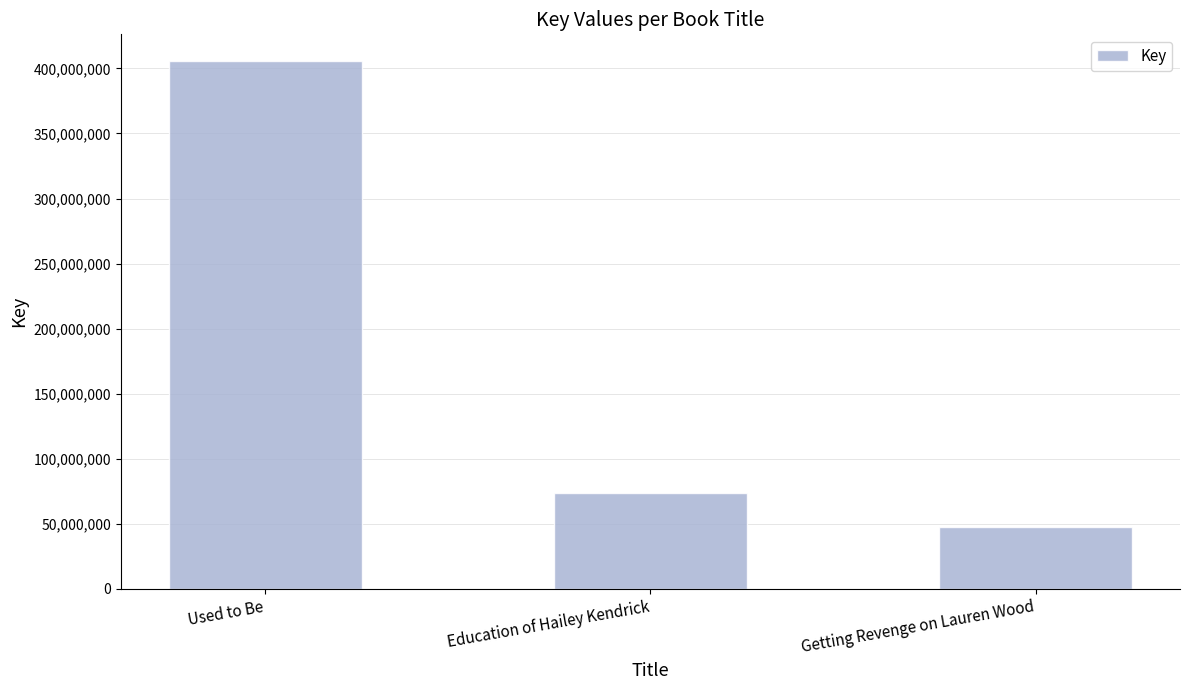

How many values are below 73931061?

1